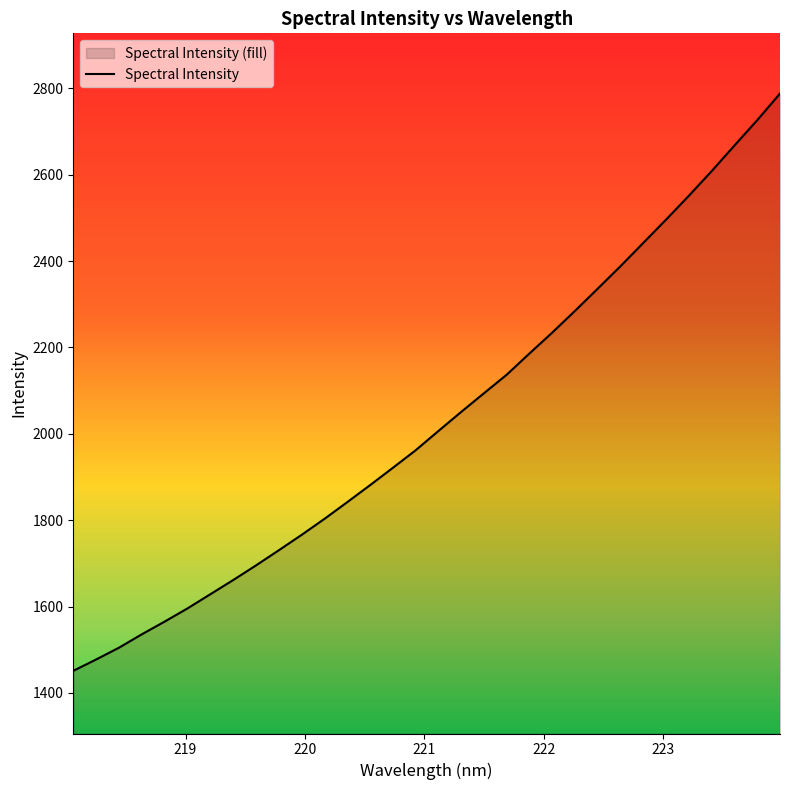

Reading left to right, extract all data points from this chart.

1451.1	1477.4	1504.6	1535.6	1565.0	1595.5	1628.3	1661.1	1695.0	1730.1	1765.7	1802.7	1841.4	1880.8	1920.9	1961.6	2006.3	2050.4	2093.8	2136.8	2186.0	2234.4	2284.8	2336.3	2388.3	2442.3	2496.2	2551.4	2608.4	2667.7	2726.3	2788.0